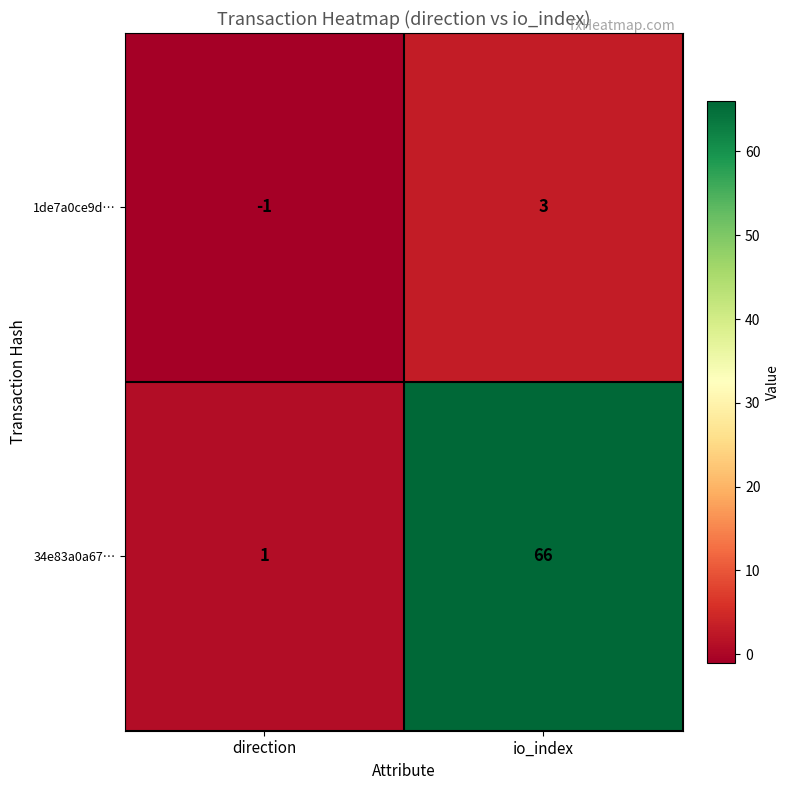

Reading left to right, list all the values displayed in this chart.

1de7a0ce9d…: direction=-1	io_index=3
34e83a0a67…: direction=1	io_index=66